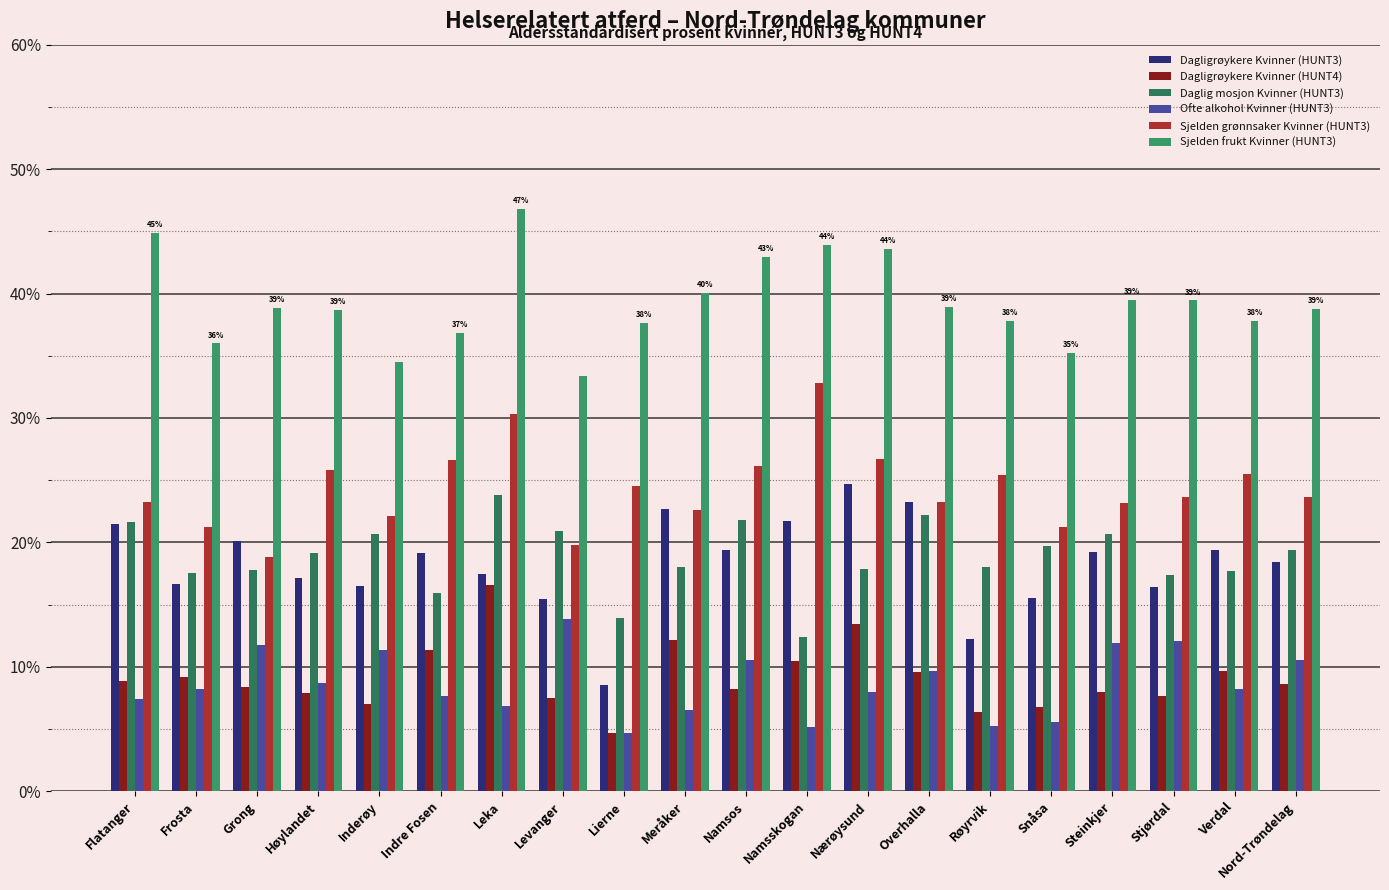

At Overhalla, list the series in order from largest to smallest.

Sjelden frukt Kvinner (HUNT3), Sjelden grønnsaker Kvinner (HUNT3), Dagligrøykere Kvinner (HUNT3), Daglig mosjon Kvinner (HUNT3), Ofte alkohol Kvinner (HUNT3), Dagligrøykere Kvinner (HUNT4)